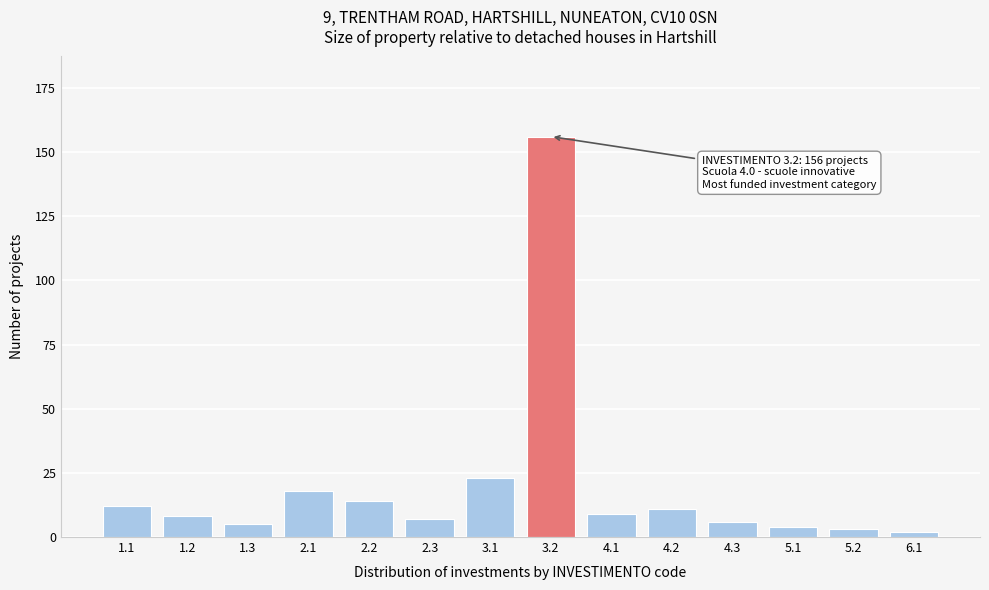

Reading right to left, extract all data points from this chart.

6.1=2	5.2=3	5.1=4	4.3=6	4.2=11	4.1=9	3.2=156	3.1=23	2.3=7	2.2=14	2.1=18	1.3=5	1.2=8	1.1=12